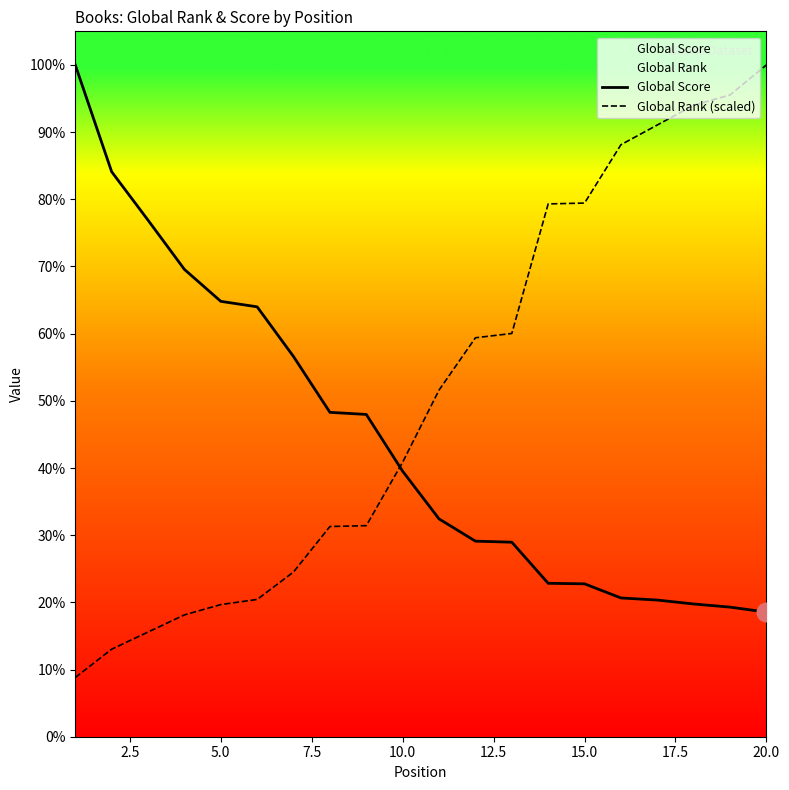

Is the value of Global Rank (scaled) at 10.0 greater than the value of Global Score at 5.0?

No